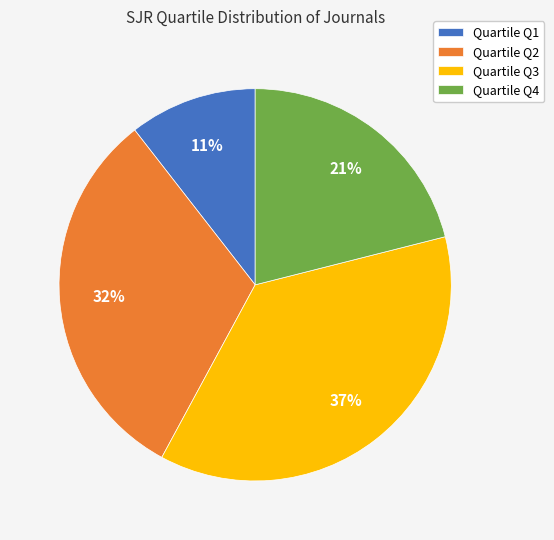

Approximately how many times larger is the value at Quartile Q2 compared to Quartile Q3?

0.9